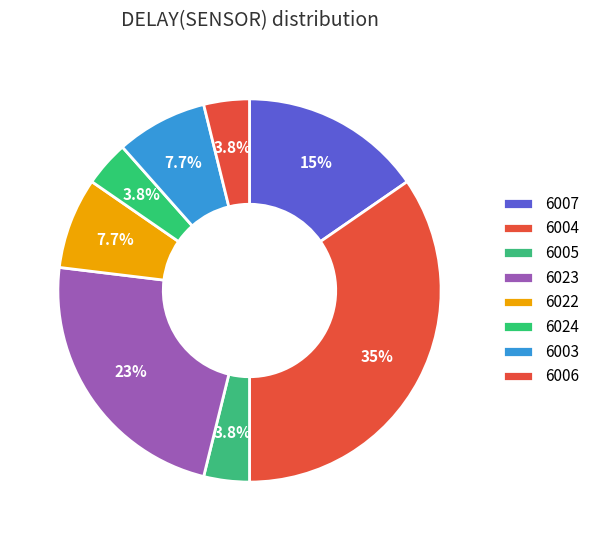

How many segments does this pie chart have?

8